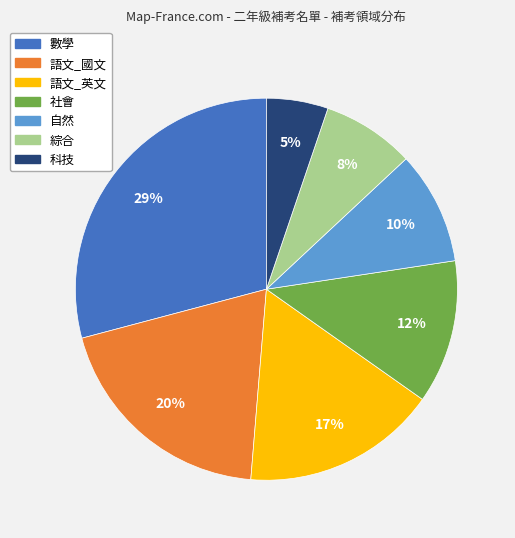

Is there a majority slice in this chart?

No